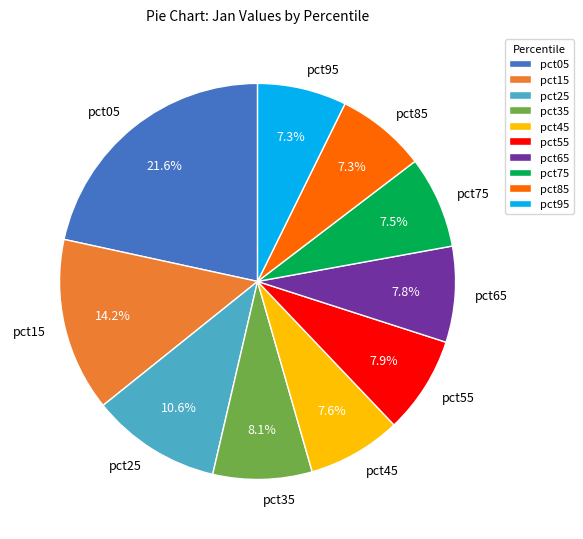

To the nearest percent, what is the difference between the pct55 and pct85 slice percentages?

1%